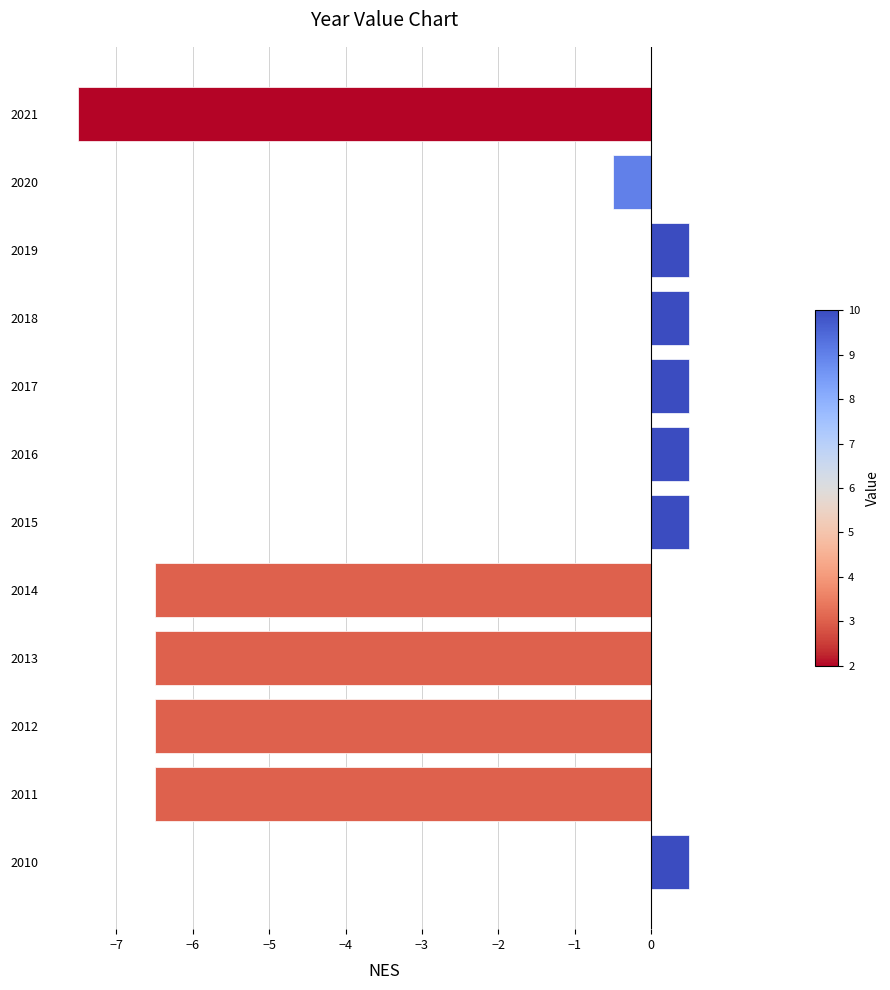

Are the bars horizontal?

Yes